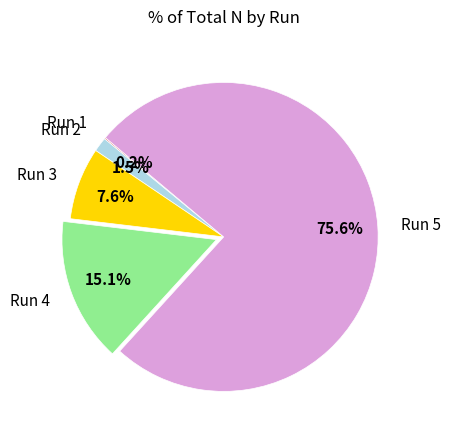

What percentage is NOT represented by Run 3?

92.4%